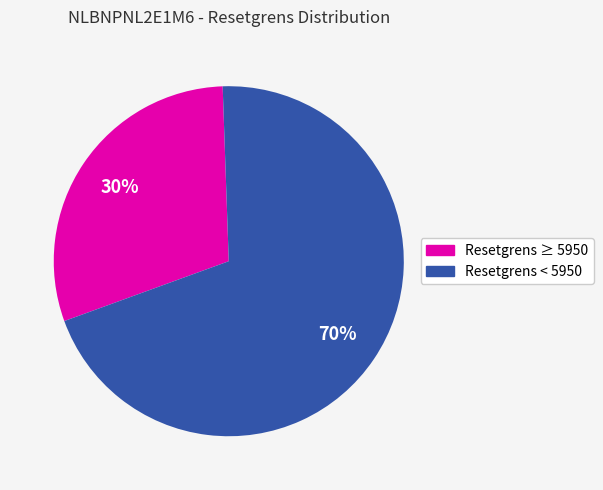

Count the number of slices in the pie.

2